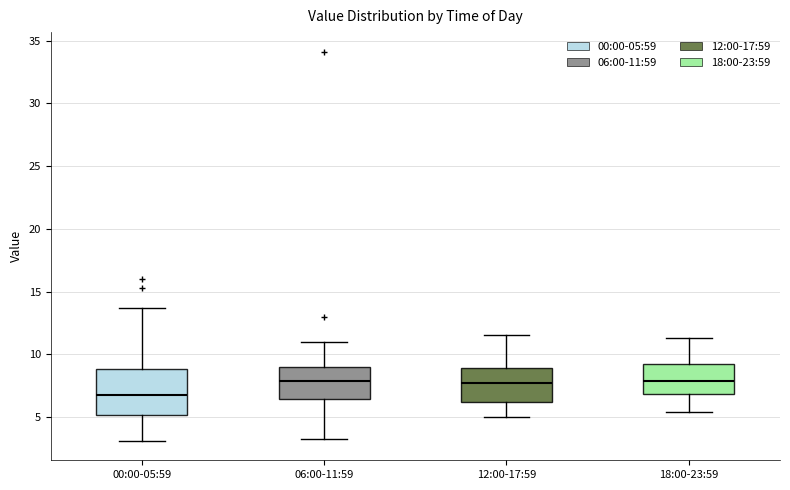

Which box is the tallest, from its lower edge to its upper edge?

00:00-05:59